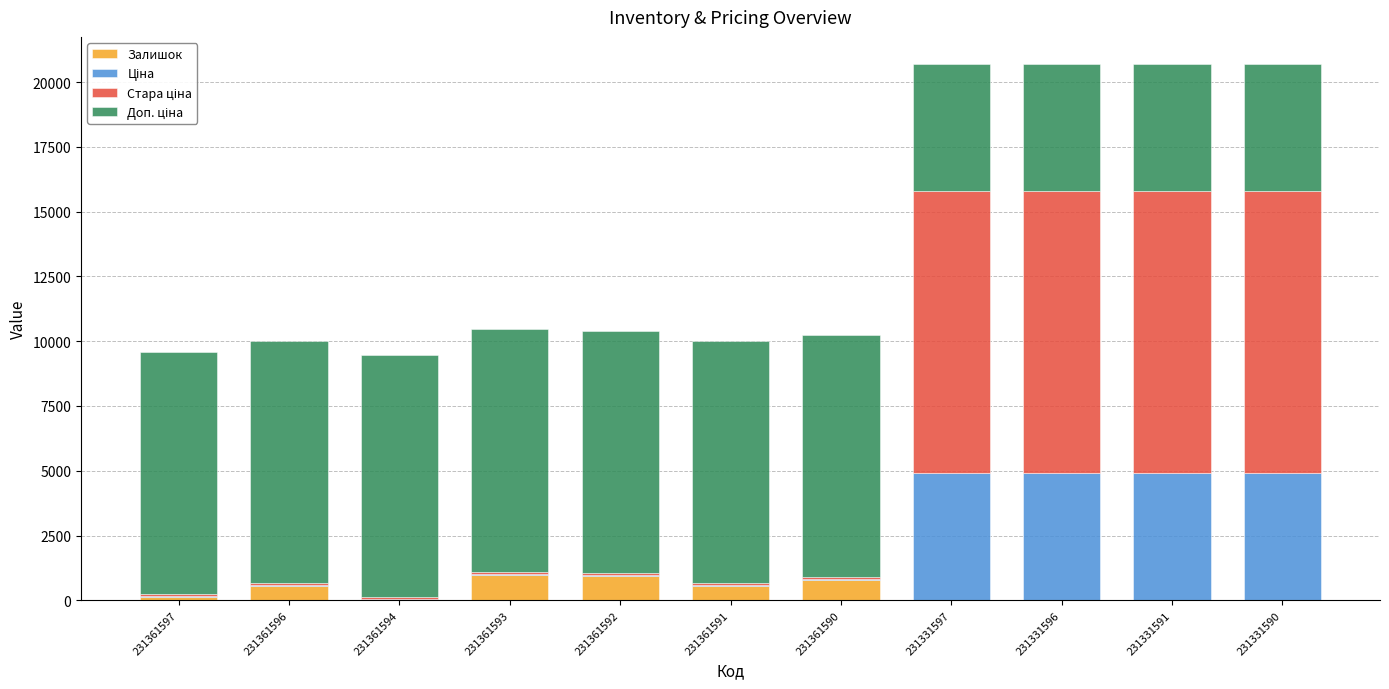

What is the sum of all Залишок values?

3903.0